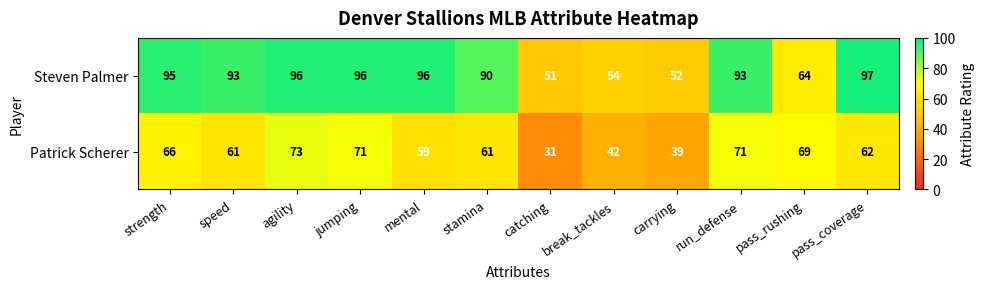

Which series has the largest total across all categories?

Steven Palmer